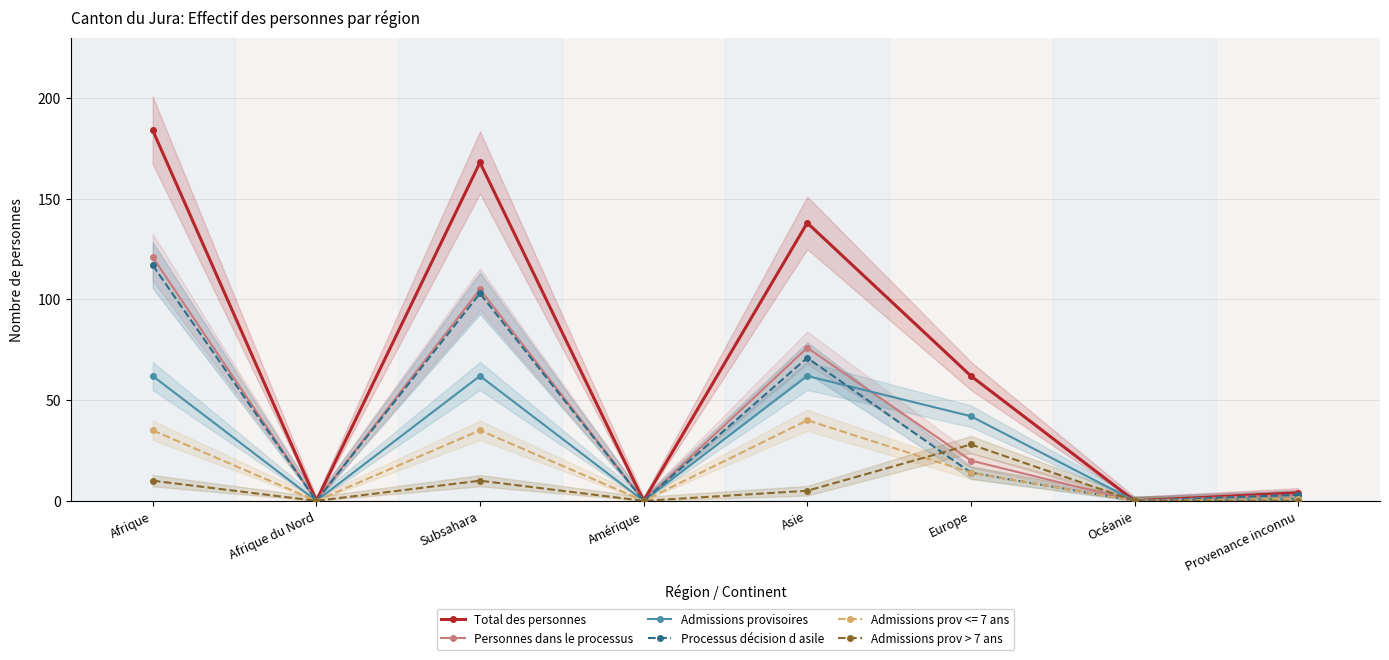

True or false: Admissions prov > 7 ans has more than 1 interior local peaks.

True